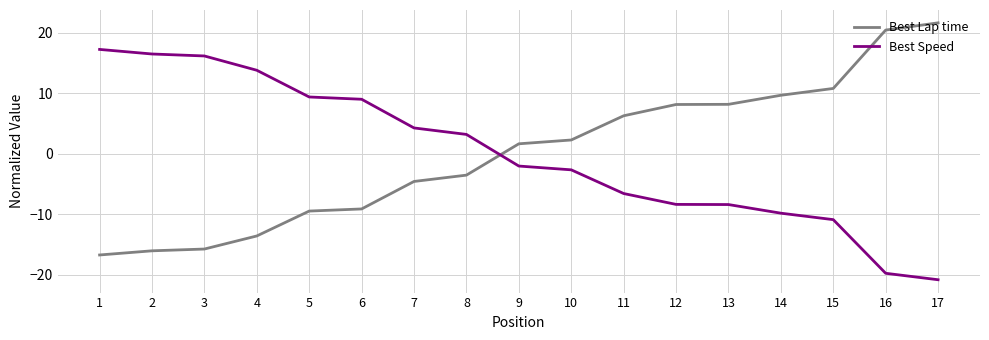

How many lines are shown in the chart?

2